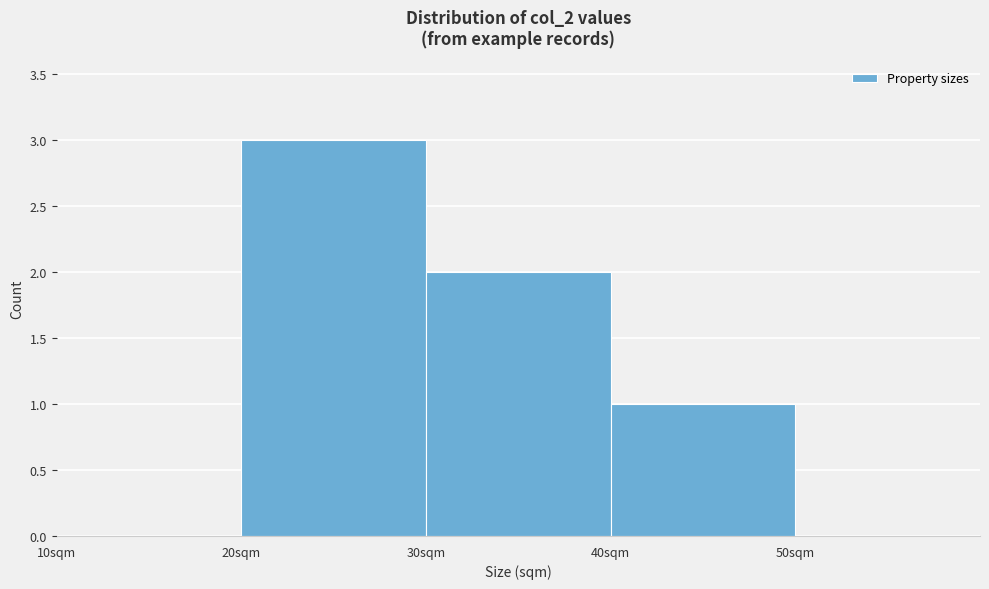

Reading left to right, transcribe all the data shown in this chart.

10sqm=0	20sqm=3	30sqm=2	40sqm=1	50sqm=0